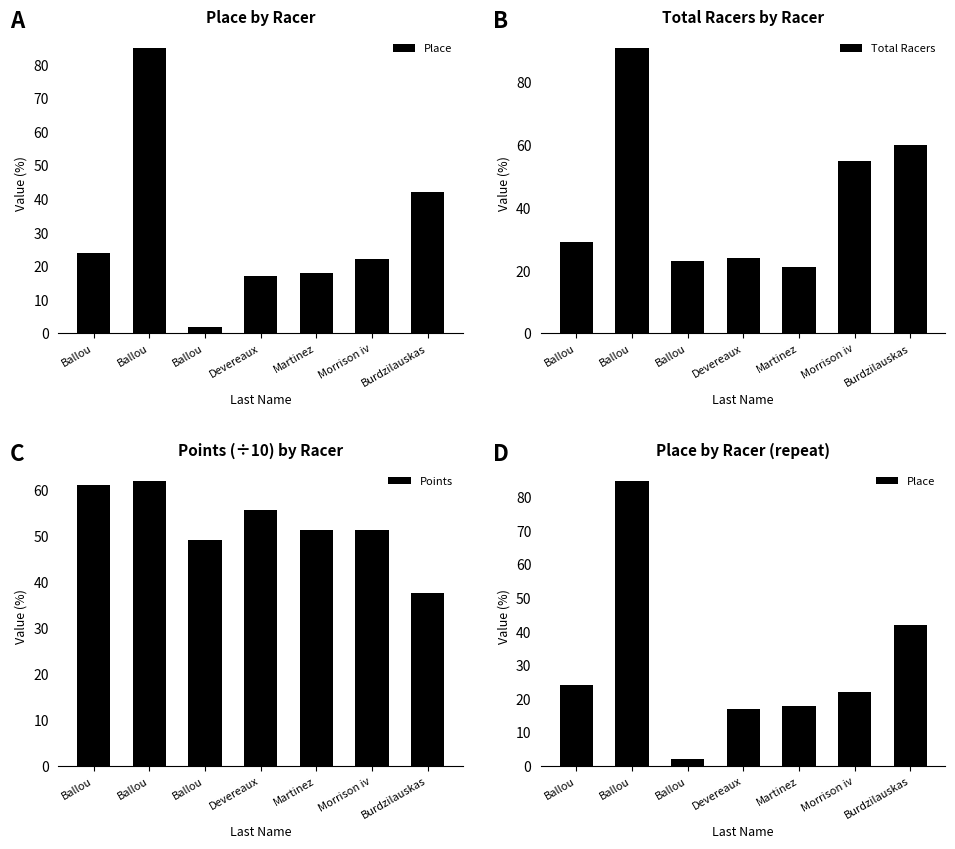

Are the bars horizontal?

No